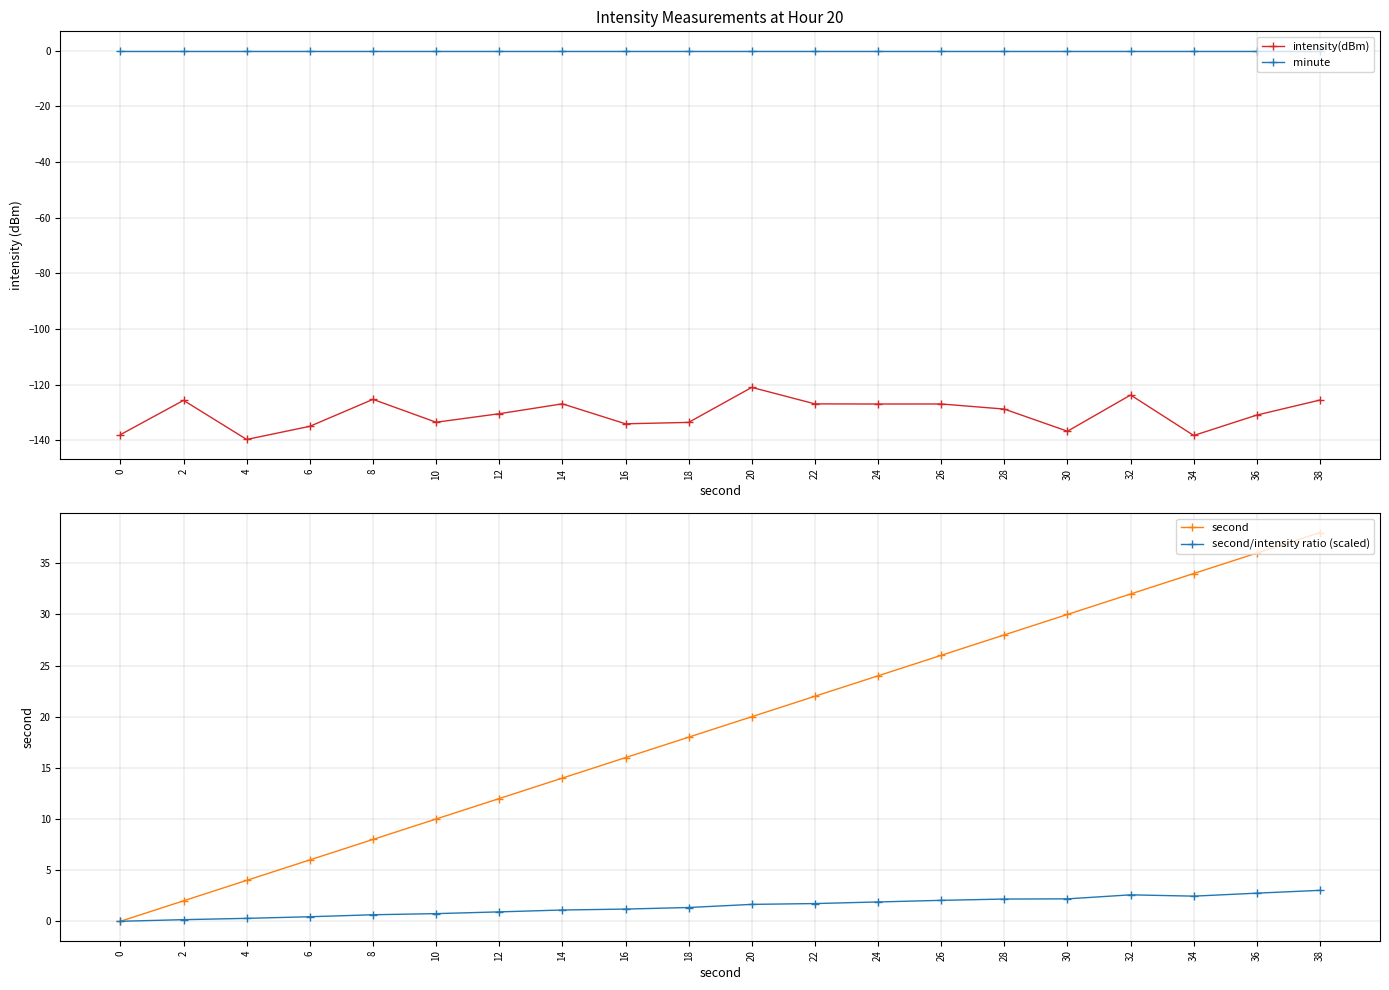

What is the total value across all series at 14?

-111.8